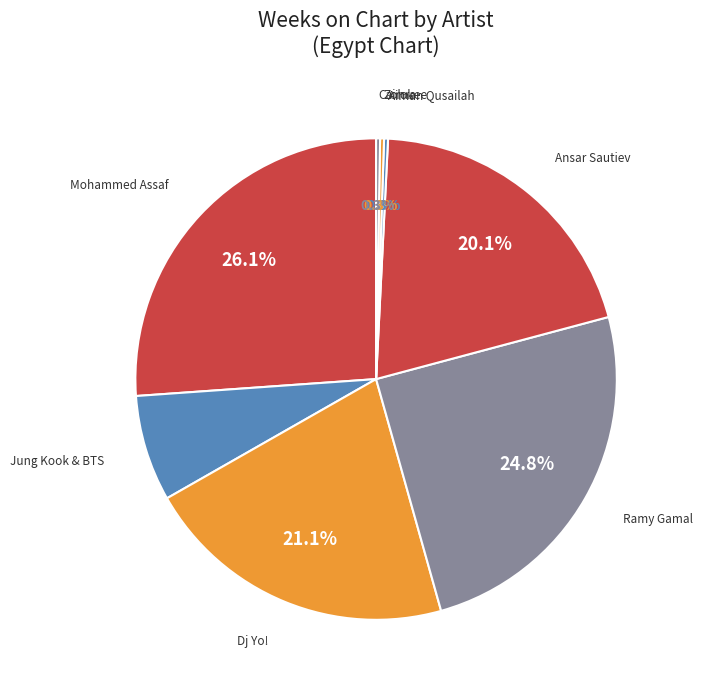

Approximately how many times larger is the value at Ansar Sautiev compared to Ramy Gamal?

0.8